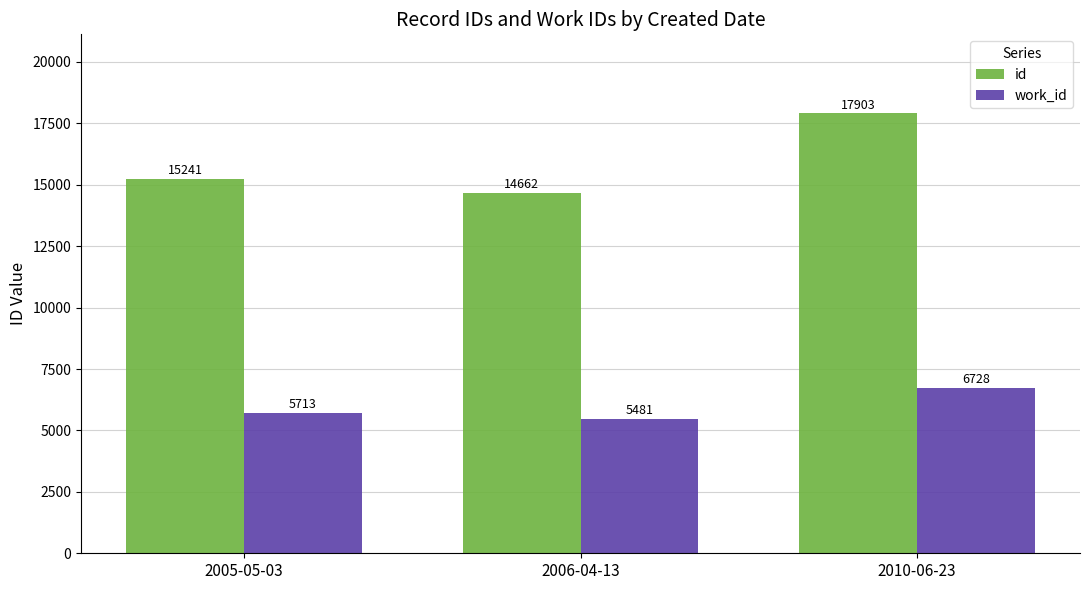

What is the sum of the id values at 2006-04-13 and 2005-05-03?

29903